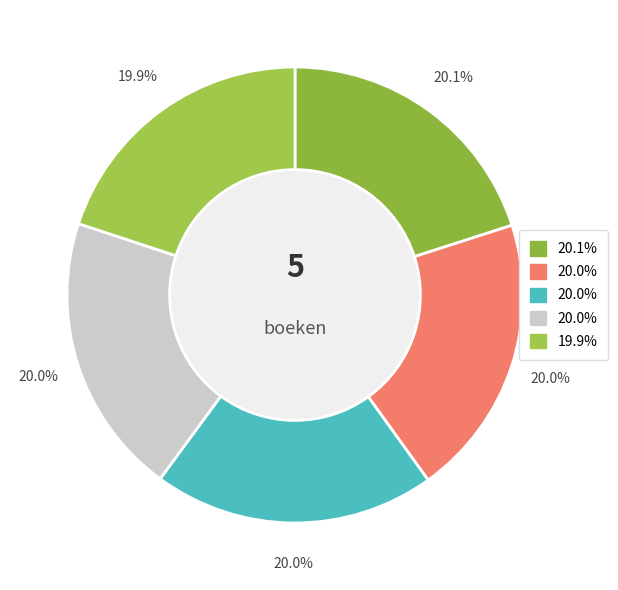

Does any single category account for the majority?

No